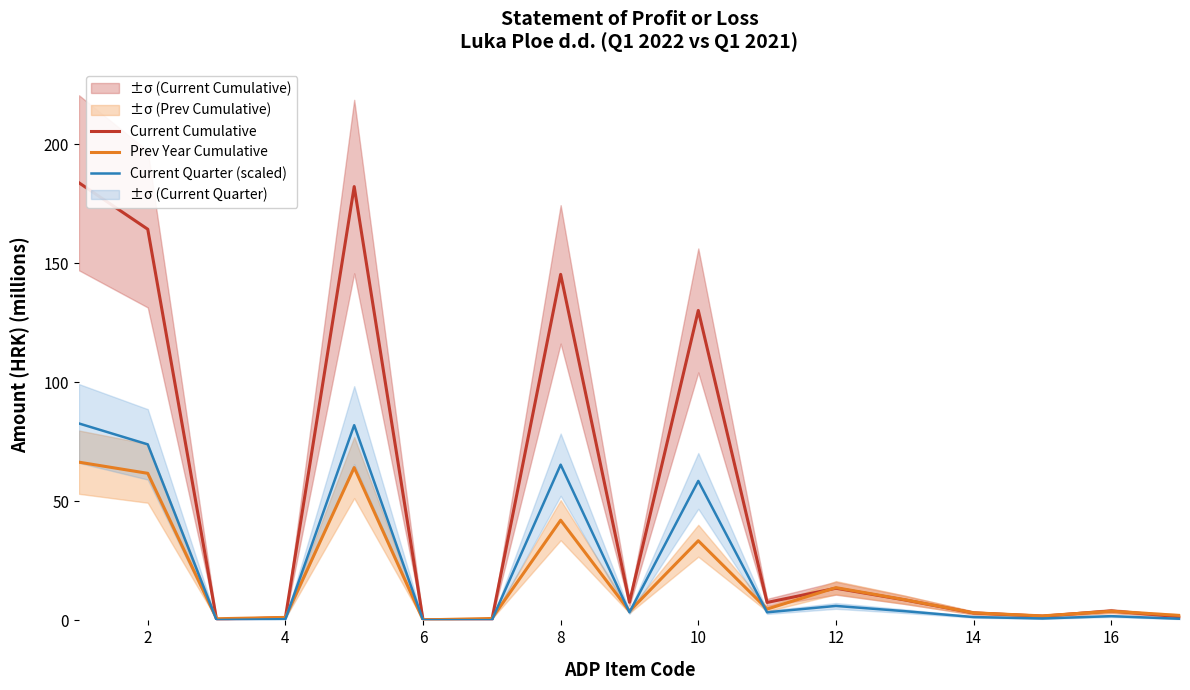

Reading left to right, list all the values displayed in this chart.

Current Cumulative: 183.8	164.3	0.3	1.1	182.2	0.2	0.2	145.4	7.6	130.2	7.5	13.5	8.6	3.1	1.8	4.0	1.5
Prev Year Cumulative: 66.5	61.8	0.7	1.3	64.2	0.2	0.8	42.1	3.9	33.5	4.8	13.8	8.7	3.2	1.9	3.9	2.1
Current Quarter (scaled): 82.7	73.9	0.1	0.5	82.0	0.1	0.1	65.4	3.4	58.6	3.4	6.1	3.9	1.4	0.8	1.8	0.7